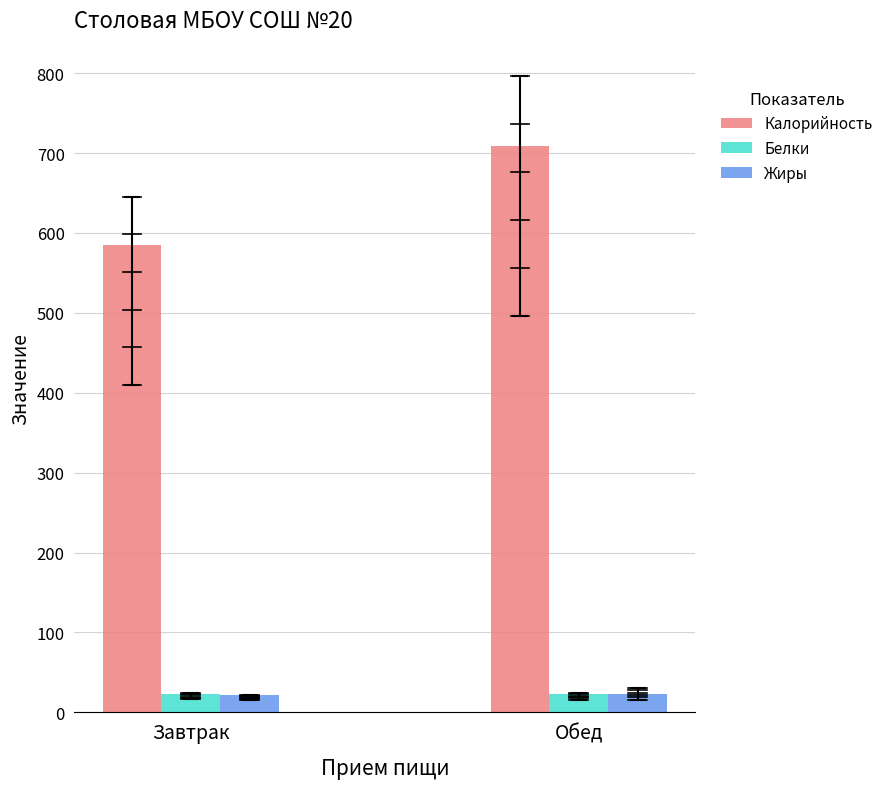

What is the value of the Белки bar at the 1st from the left?

23.2